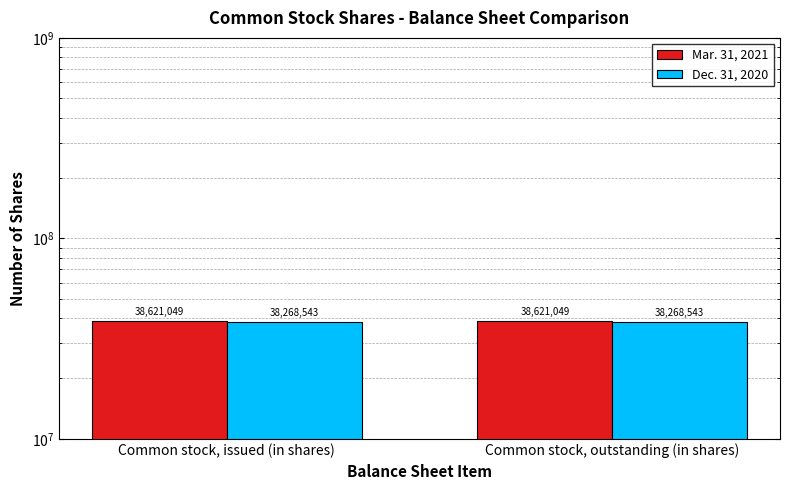

Between Common stock, issued (in shares) and Common stock, outstanding (in shares), which series saw the biggest shift?

Mar. 31, 2021